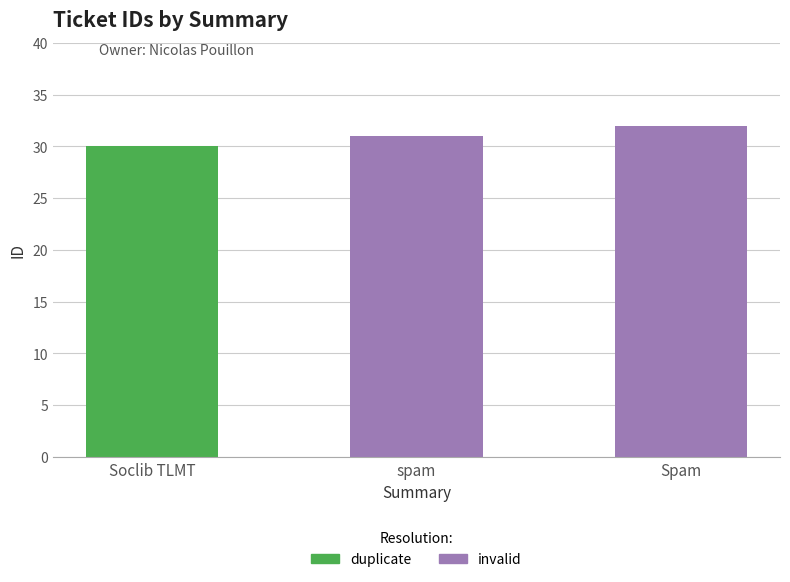

The value of invalid at Soclib TLMT is 0. True or false?

True